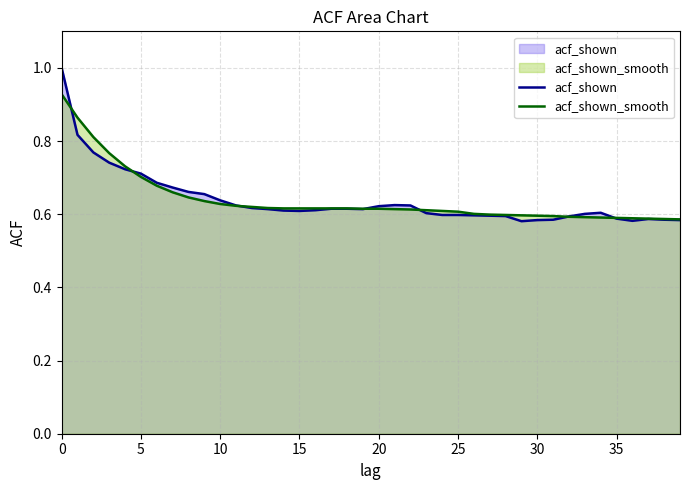

How many series are shown in this chart?

2